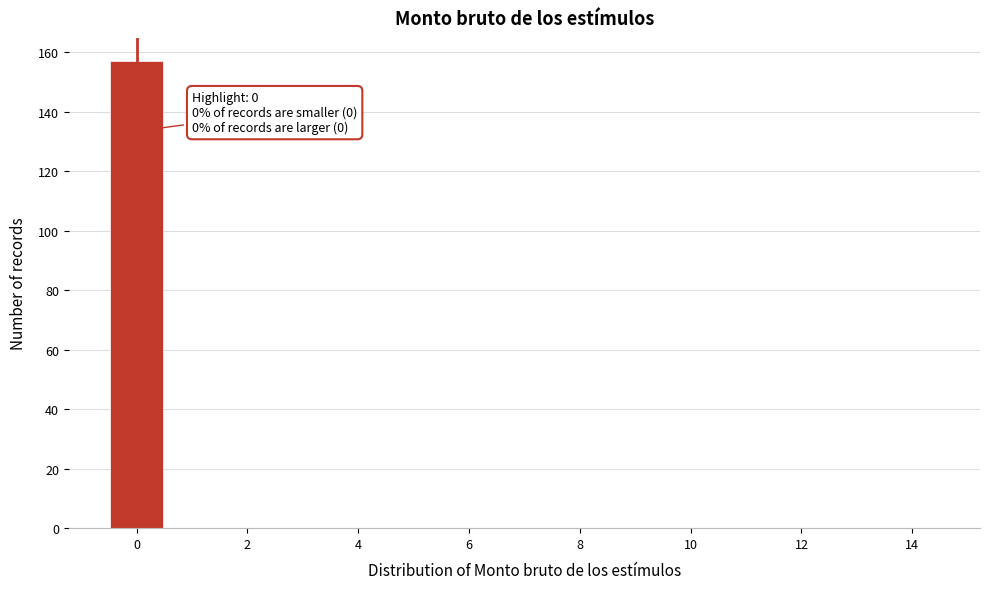

Over which range of the x-axis is the bar tallest?

-0.5 to 0.5